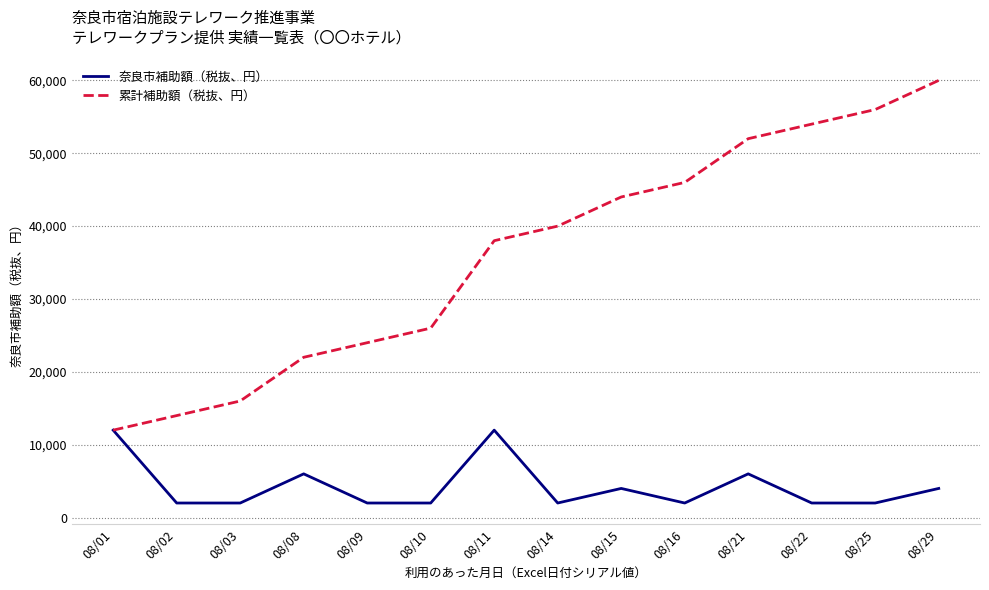

How many distinct data groups are displayed?

2